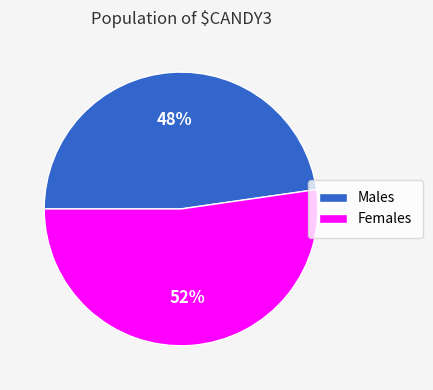

Approximately how many times larger is the value at Females compared to Males?

1.1